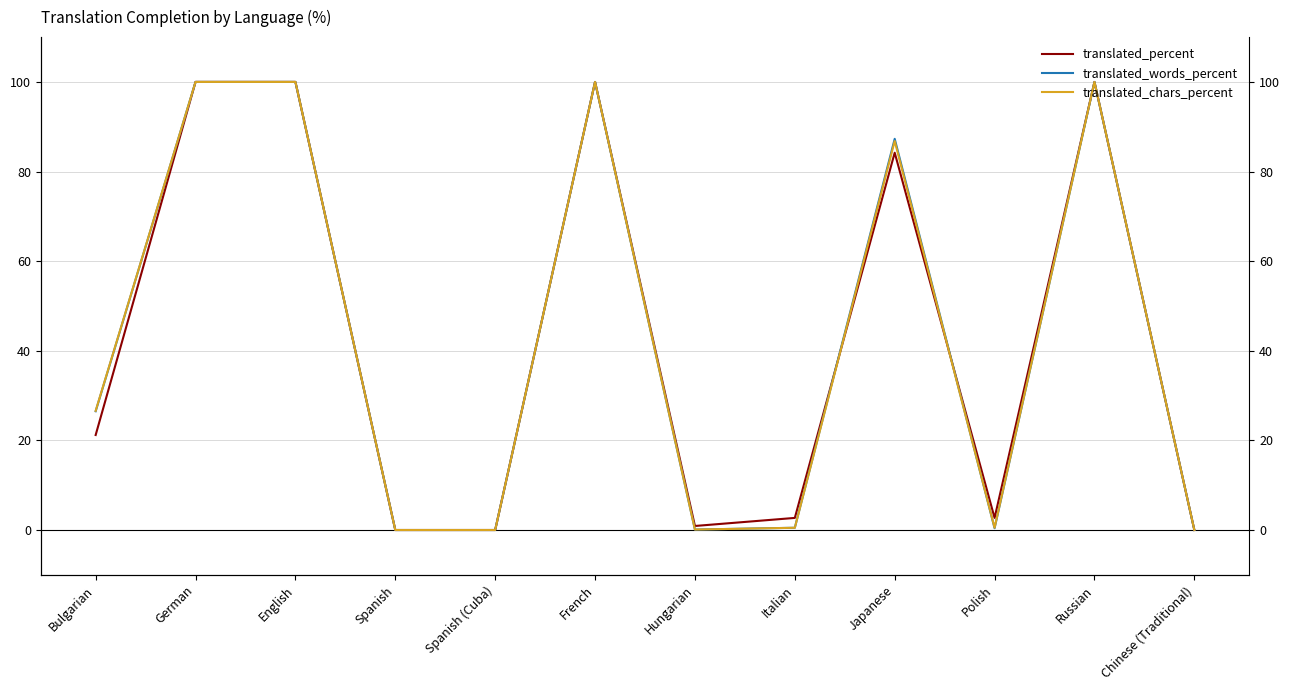

Rank the series by their maximum value, from lowest to highest.

translated_percent, translated_words_percent, translated_chars_percent